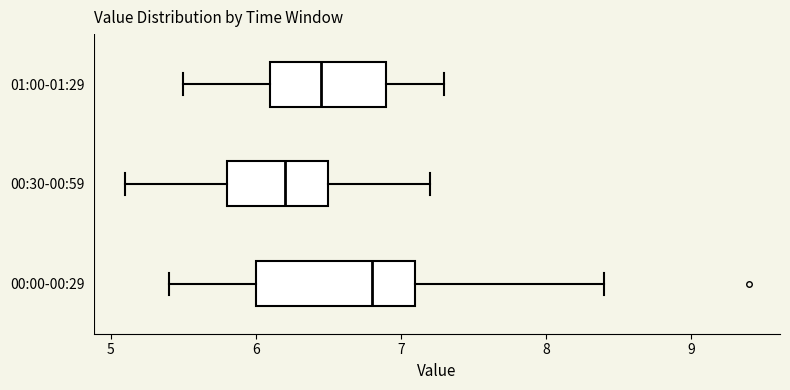

Which box is the widest, from its left edge to its right edge?

00:00-00:29